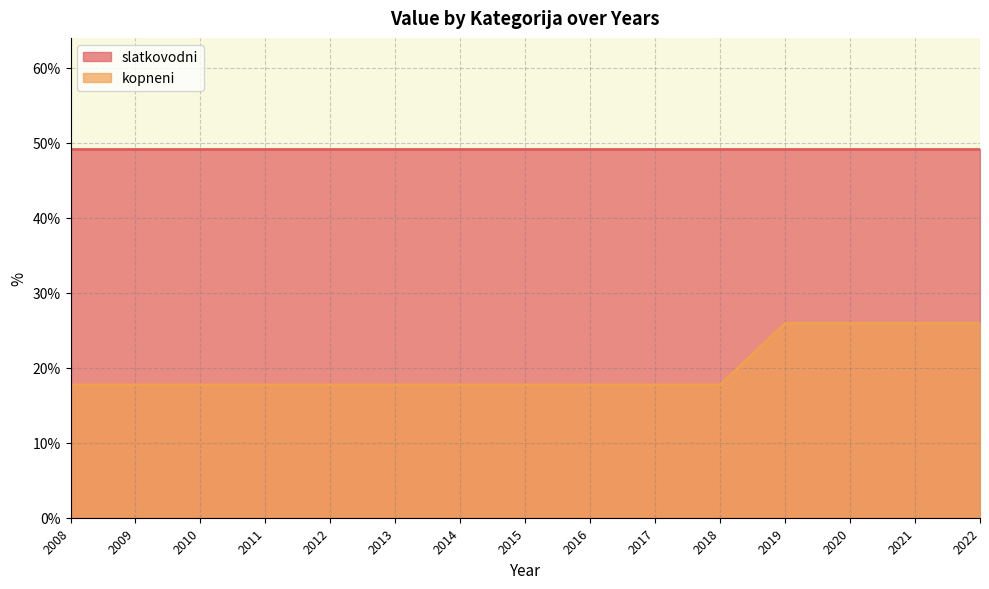

What is the difference between the maximum and second lowest values?

8.2